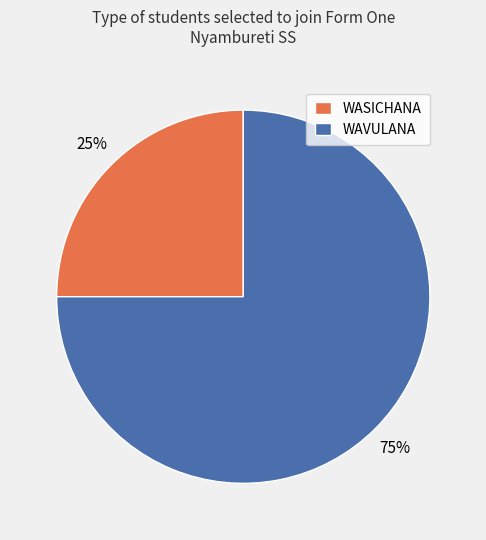

Combined, do WAVULANA and WASICHANA account for over 50%?

Yes